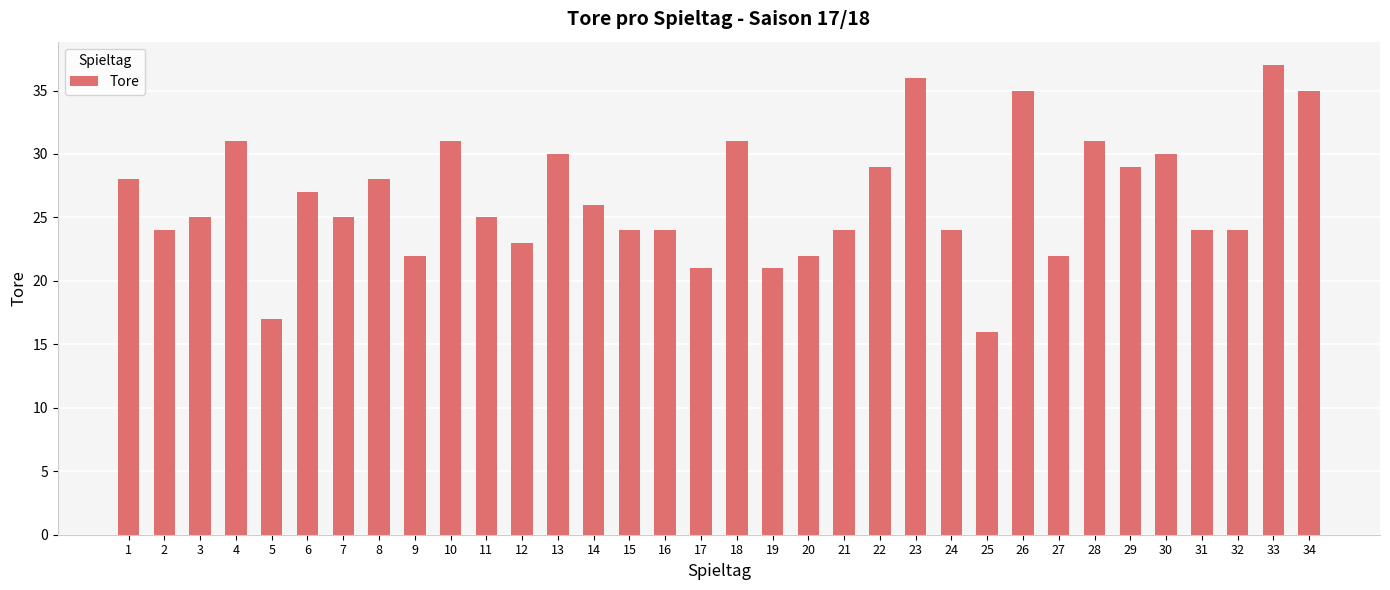

How many categories are shown in the chart?

34